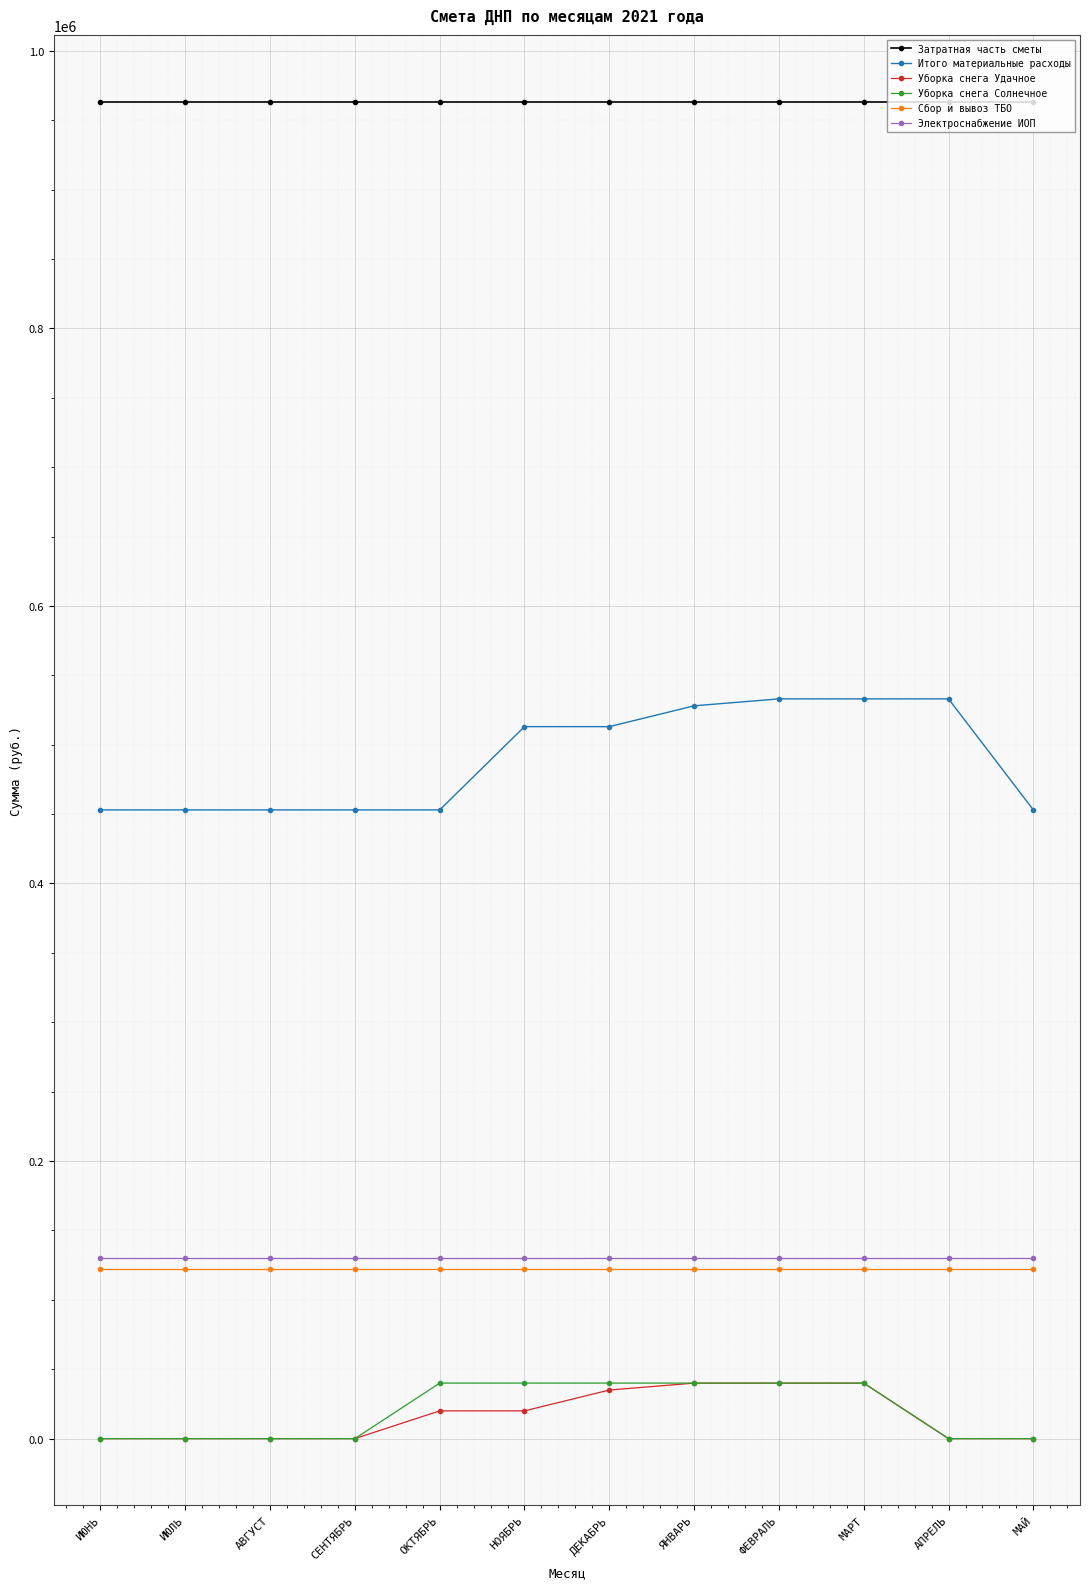

Reading left to right, transcribe all the data shown in this chart.

Затратная часть сметы: 963260	963260	963260	963260	963260	963260	963260	963260	963260	963260	963260	963260
Итого материальные расходы: 453000	453000	453000	453000	453000	513000	513000	528000	533000	533000	533000	453000
Уборка снега Удачное: 0	0	0	0	20000	20000	35000	40000	40000	40000	0	0
Уборка снега Солнечное: 0	0	0	0	40000	40000	40000	40000	40000	40000	0	0
Сбор и вывоз ТБО: 122083	122083	122083	122083	122083	122083	122083	122083	122083	122083	122083	122083
Электроснабжение ИОП: 130417	130417	130417	130417	130417	130417	130417	130417	130417	130417	130417	130417